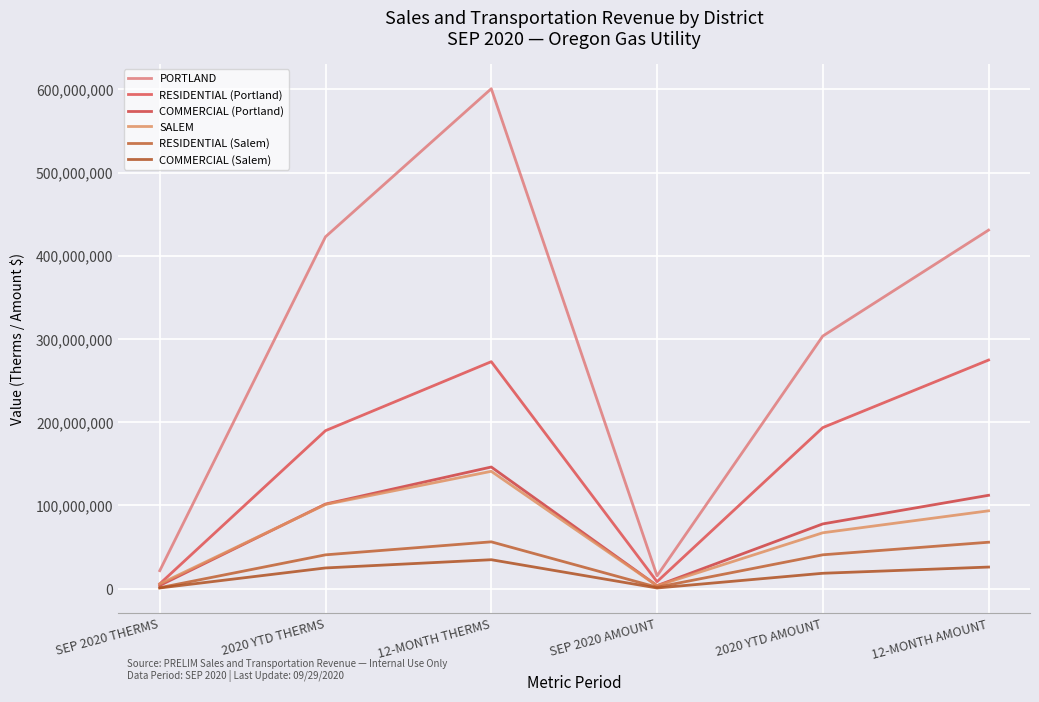

List the labels in order of PORTLAND value, smallest first.

SEP 2020 AMOUNT, SEP 2020 THERMS, 2020 YTD AMOUNT, 2020 YTD THERMS, 12-MONTH AMOUNT, 12-MONTH THERMS